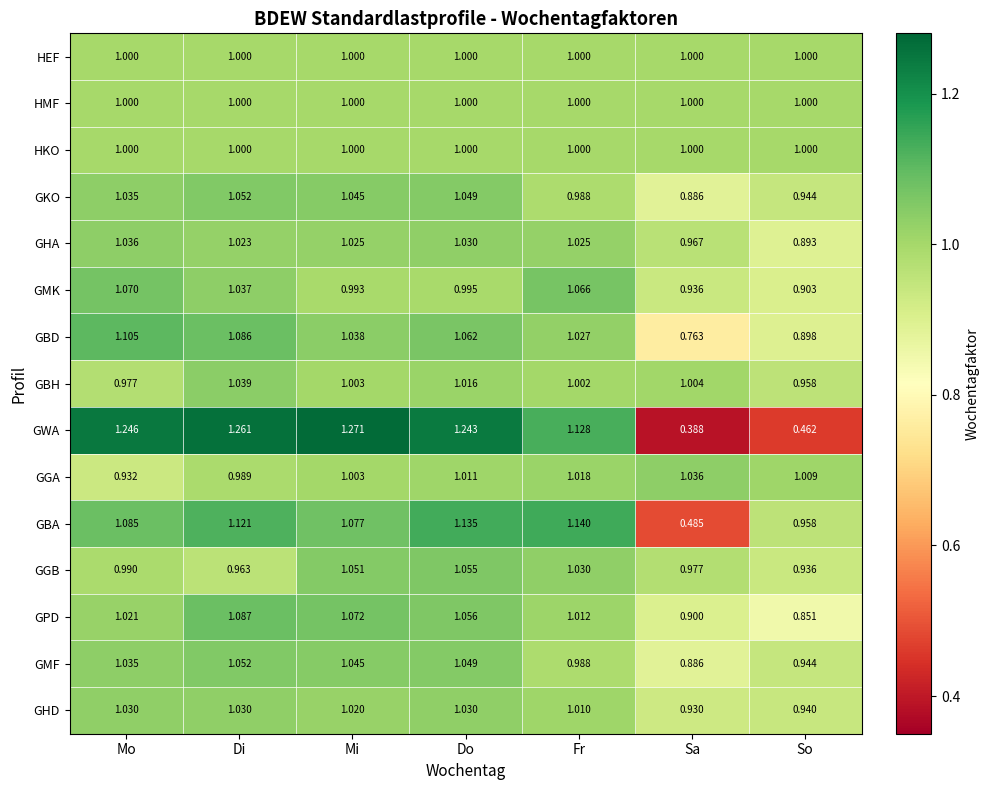

Rank the categories by GWA value from highest to lowest.

Mi, Di, Mo, Do, Fr, So, Sa